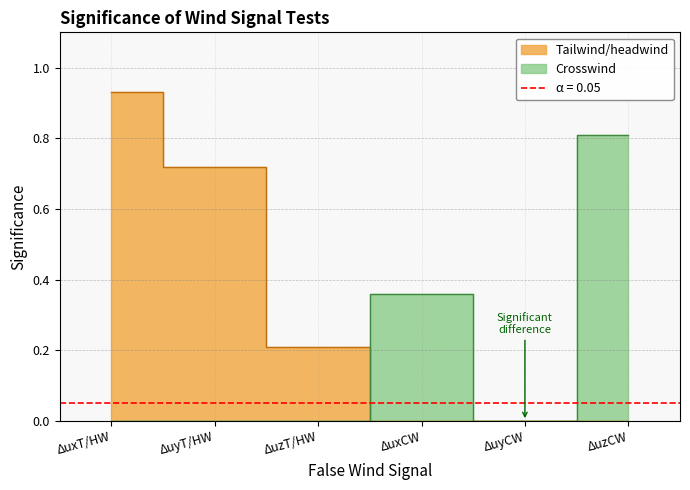

Reading right to left, list all the values displayed in this chart.

Tailwind/headwind: ΔuzT/HW=0.2	ΔuyT/HW=0.7	ΔuxT/HW=0.9
Crosswind: ΔuzT/HW=0.8	ΔuyT/HW=0.0	ΔuxT/HW=0.4